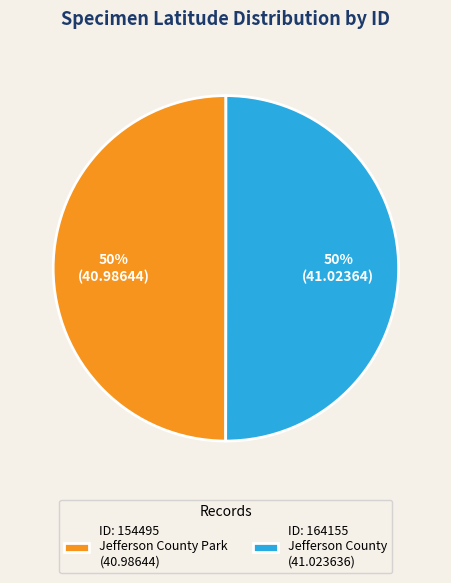

Approximately how many times larger is the value at ID: 154495 Jefferson County Park (40.98644) compared to ID: 164155 Jefferson County (41.023636)?

1.0